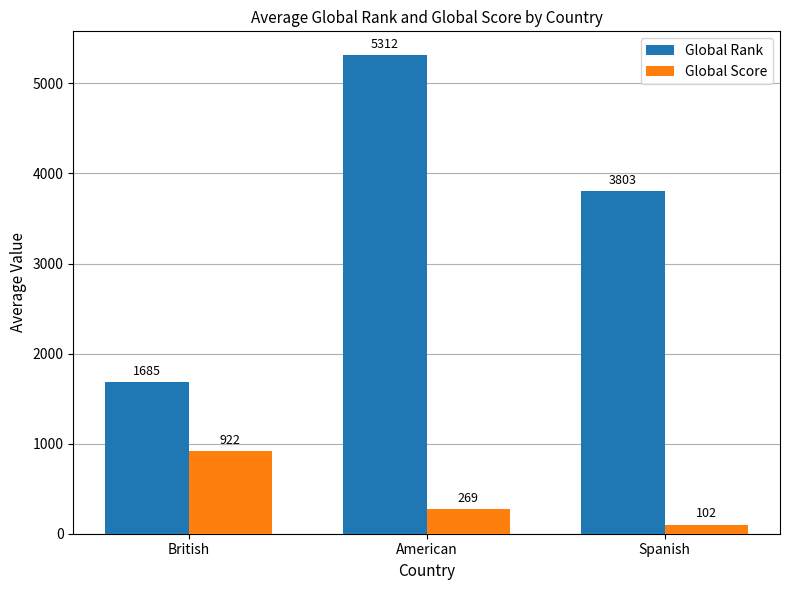

What is the difference between the Global Rank values at Spanish and British?

2117.6